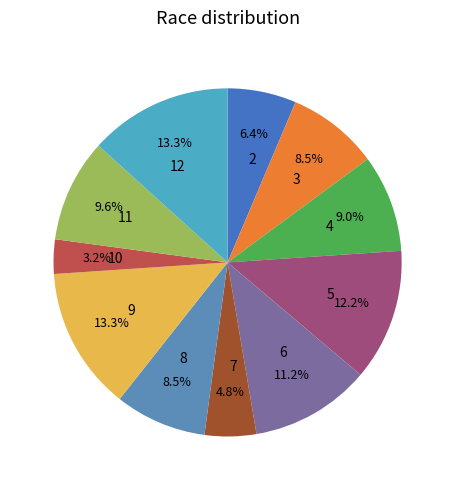

Which slice is the smallest?

10